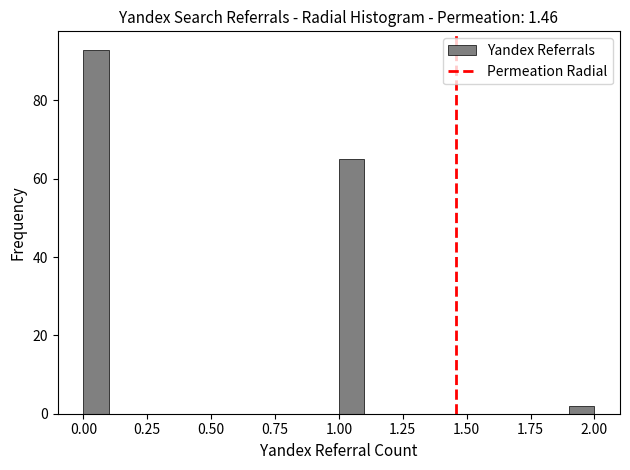

Read against the x-axis, roughly where is the centre of the tallest bar?

0.05